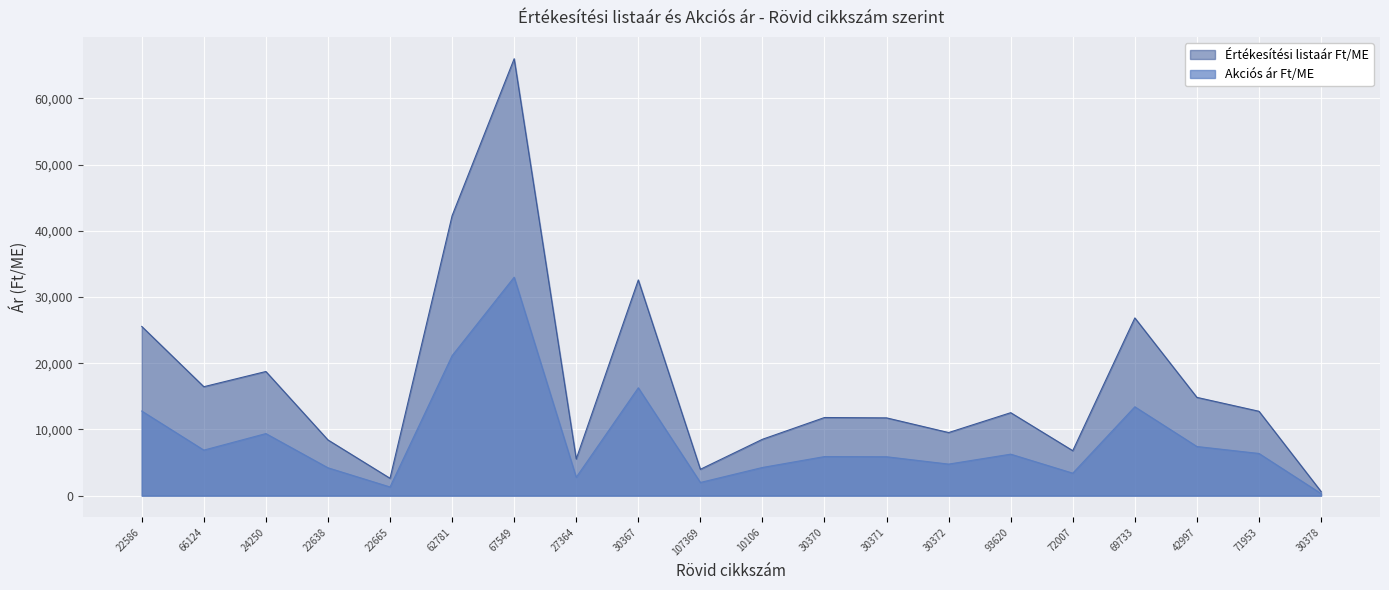

What is the difference between the Akciós ár Ft/ME values at 93620 and 30378?

5950.0